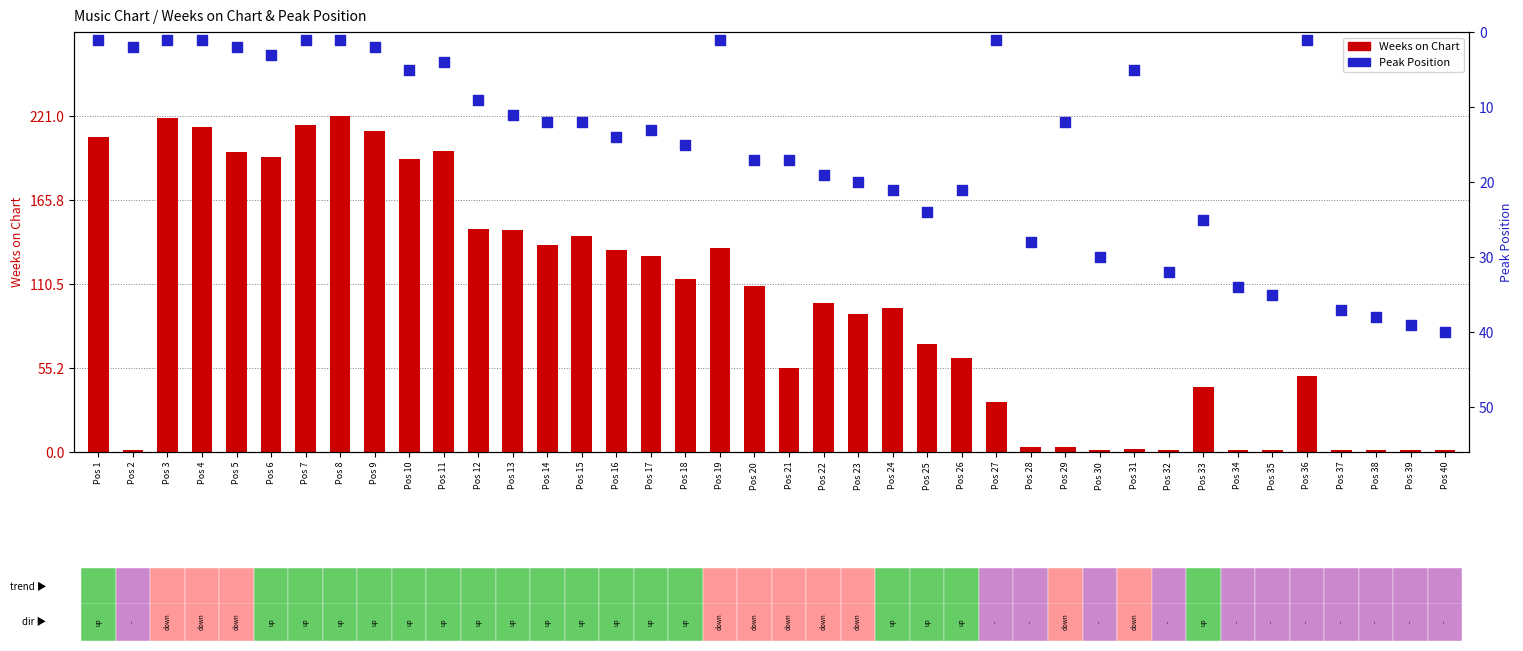

At which category is the sum across all series the highest?

Pos 8